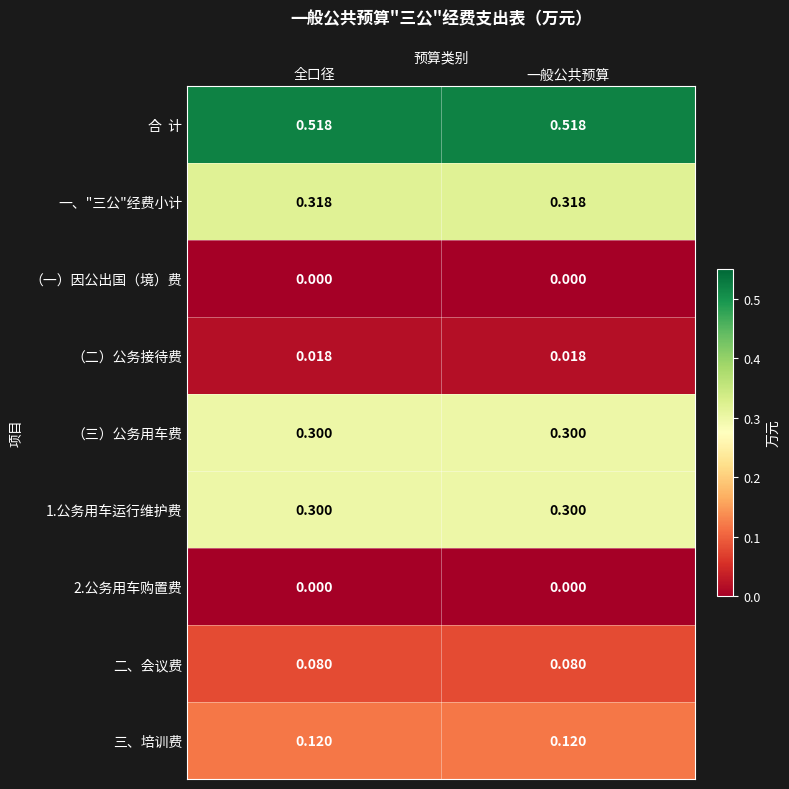

What is the total value across all series at 全口径?

1.7